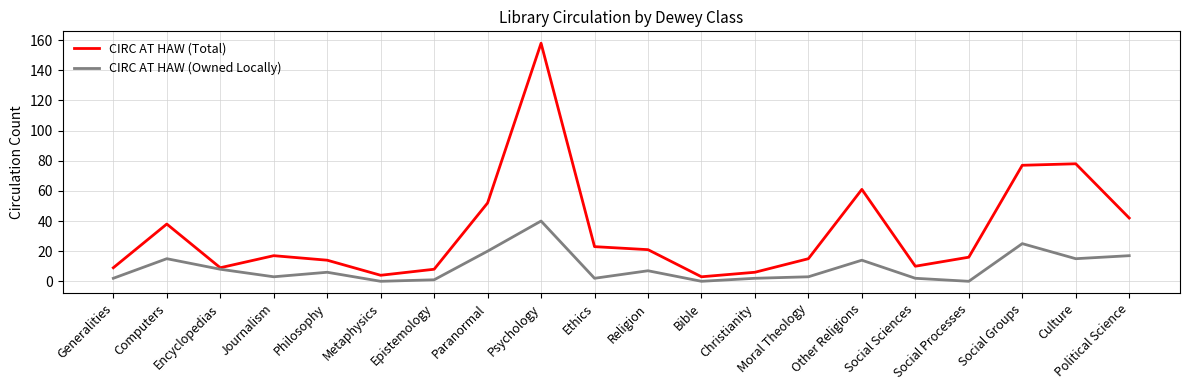

Read the CIRC AT HAW (Total) value at Paranormal.

52